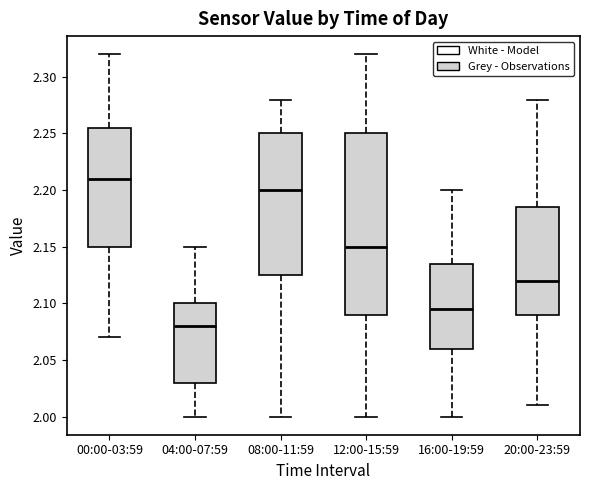

Where is the lower edge of the box for 16:00-19:59 on the y-axis? The values are not printed on the chart, so give them approximately, as read against the axis.

2.060